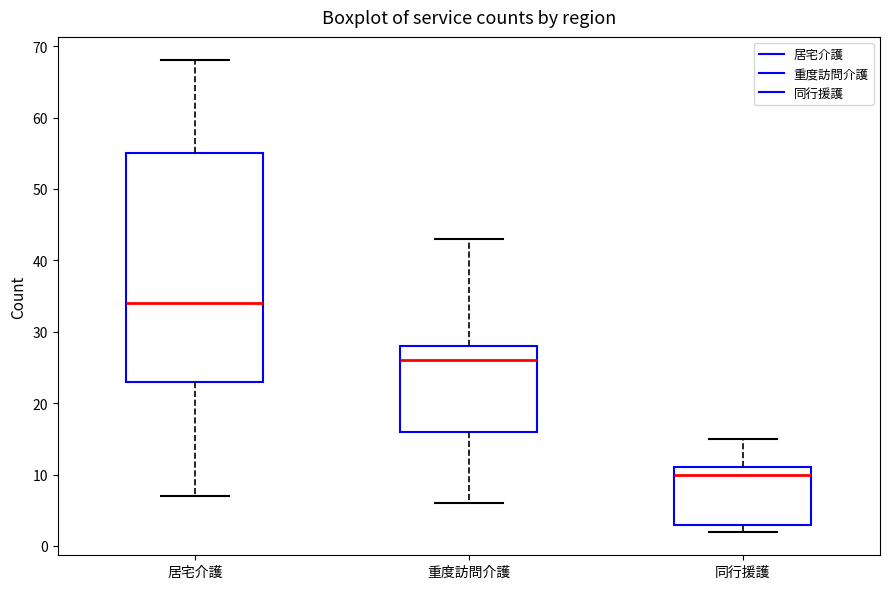

Where does the upper whisker of the box for 同行援護 end on the y-axis? The values are not printed on the chart, so give them approximately, as read against the axis.

15